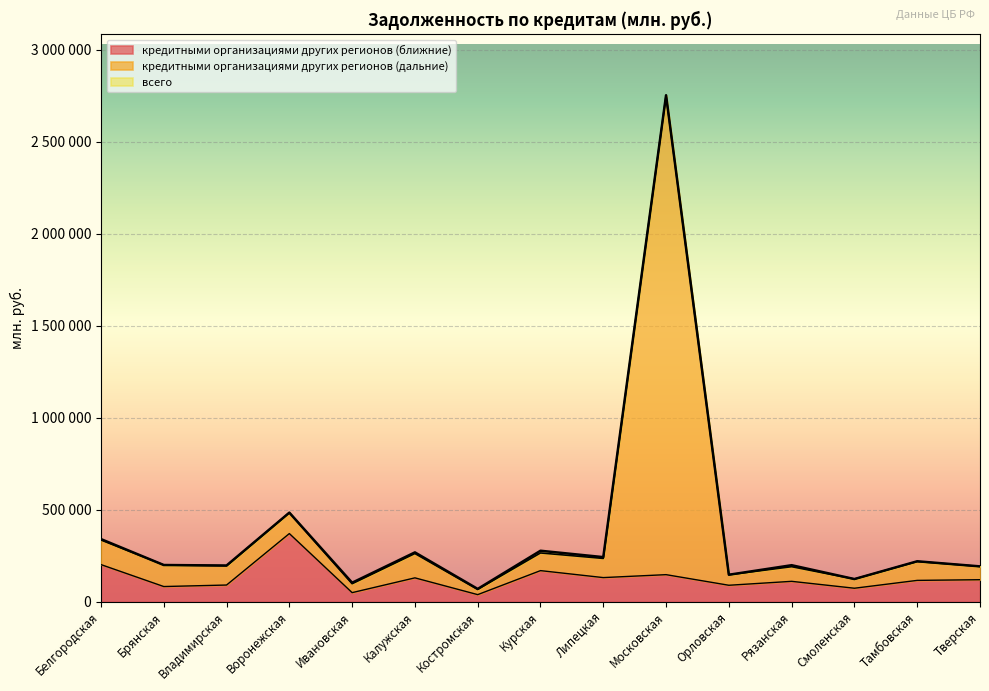

True or false: кредитными организациями других регионов (дальние) has a value of 316901 at Рязанская.

False